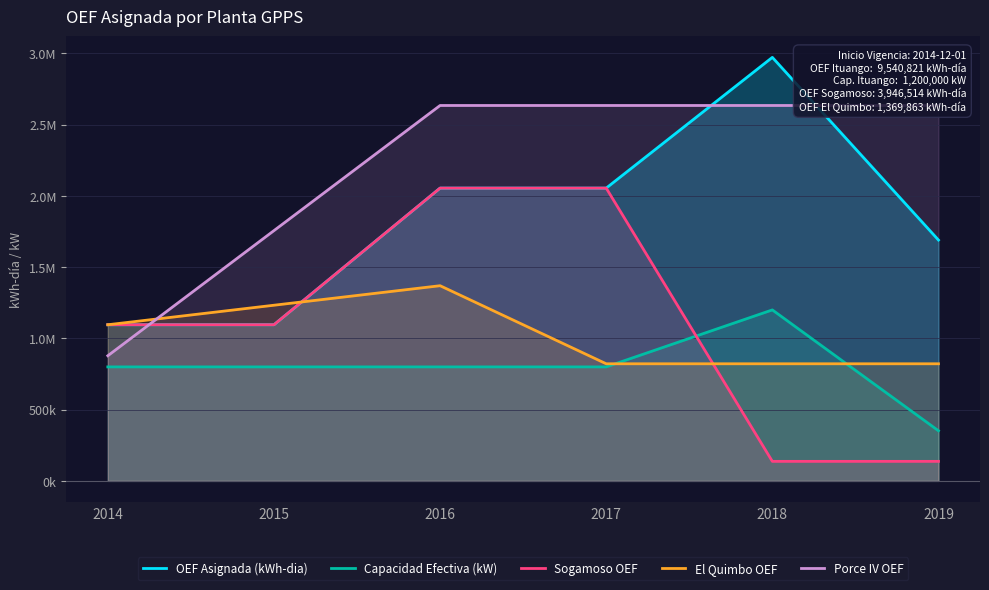

At how many categories does at least one series exceed 1621439?

5